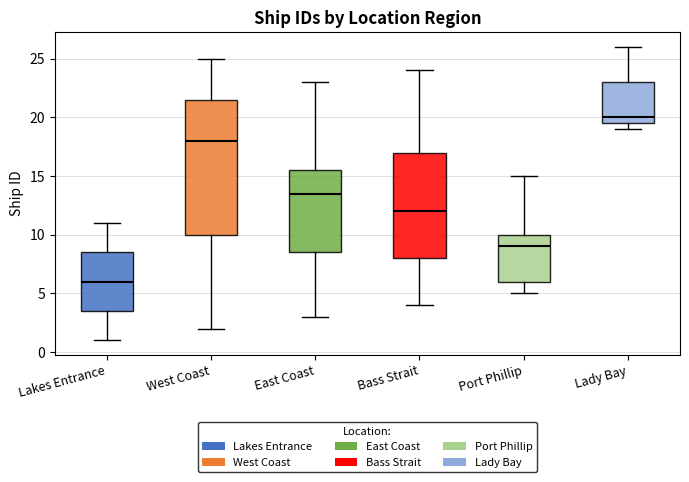

Reading left to right, transcribe this box plot: for each box, give where its median line is, the range the box spans, and where its two whiskers end, as read against the y-axis. The values are not printed on the chart, so give them approximately, as read against the axis.

Lakes Entrance: median 6.0, box 3.5 to 8.5, whiskers 1.0 to 11.0
West Coast: median 18.0, box 10.0 to 21.5, whiskers 2.0 to 25.0
East Coast: median 13.5, box 8.5 to 15.5, whiskers 3.0 to 23.0
Bass Strait: median 12.0, box 8.0 to 17.0, whiskers 4.0 to 24.0
Port Phillip: median 9.0, box 6.0 to 10.0, whiskers 5.0 to 15.0
Lady Bay: median 20.0, box 19.5 to 23.0, whiskers 19.0 to 26.0